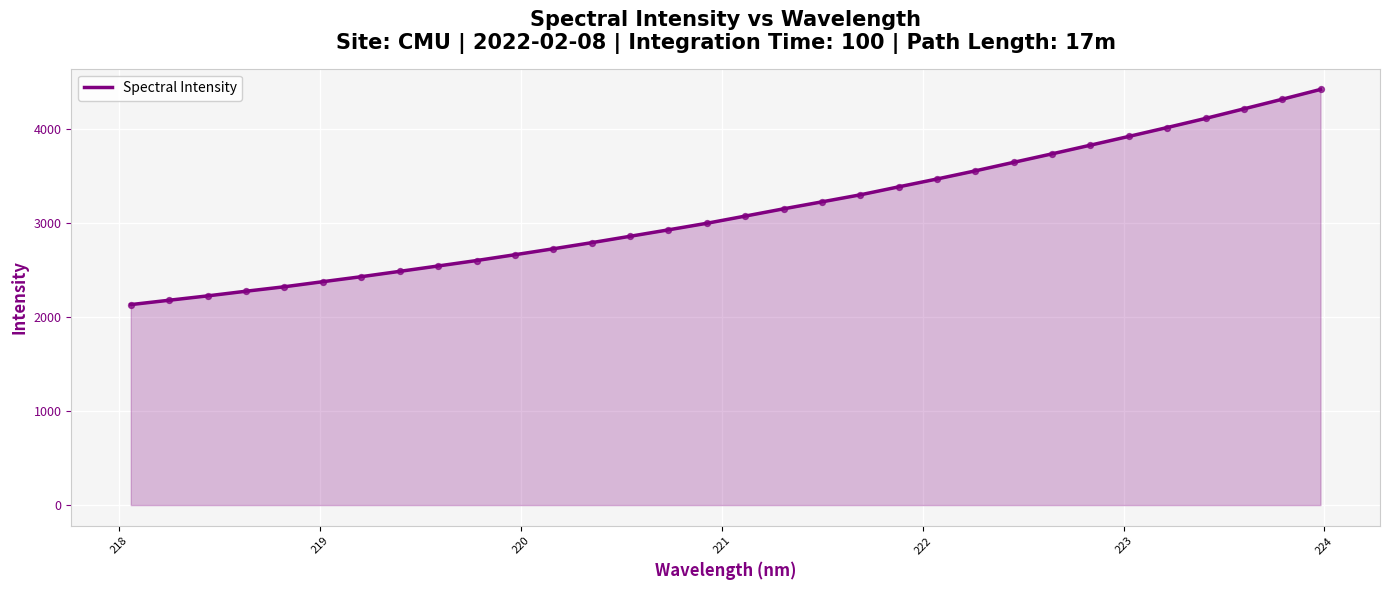

What is the maximum value shown in the chart?

4425.6